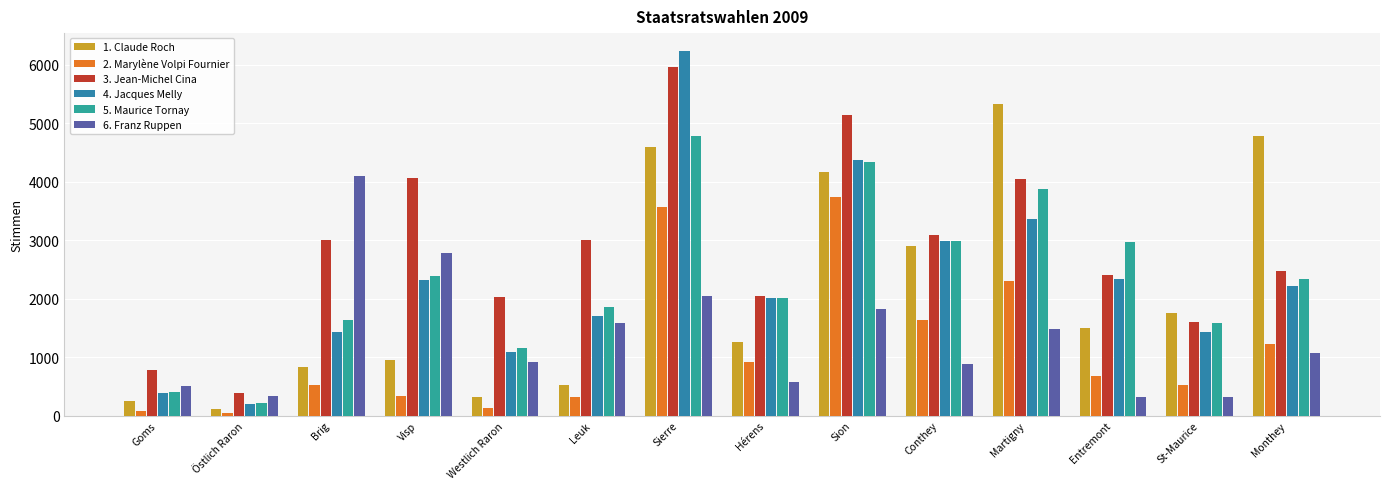

What is the spread (max minus min) of values at Goms?

703